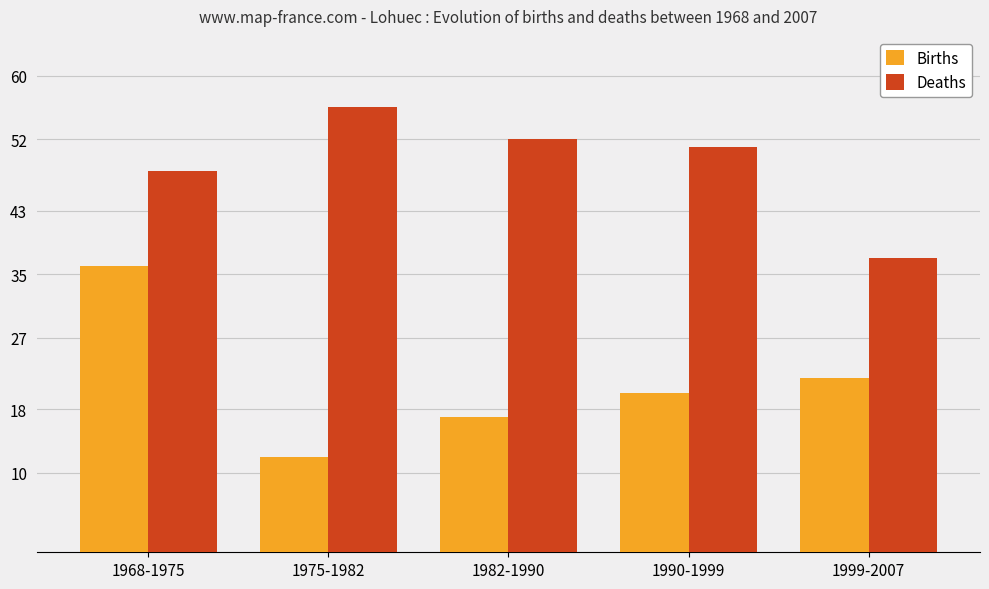

At 1968-1975, list the series in order from largest to smallest.

Deaths, Births